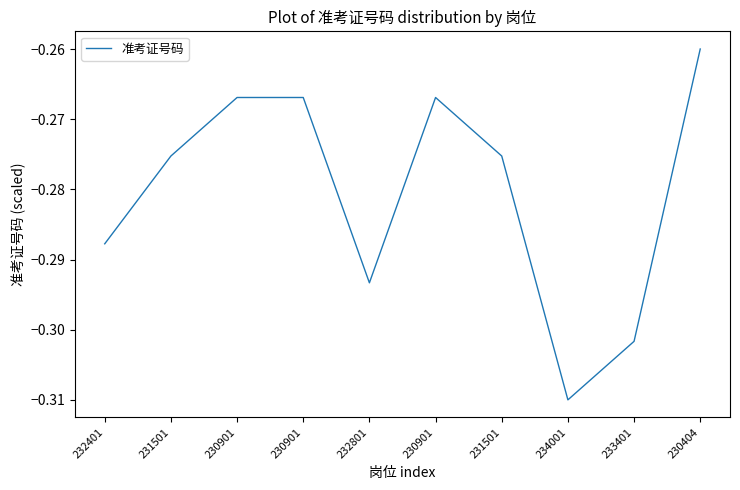

Reading left to right, list all the values displayed in this chart.

-0.3	-0.3	-0.3	-0.3	-0.3	-0.3	-0.3	-0.3	-0.3	-0.3